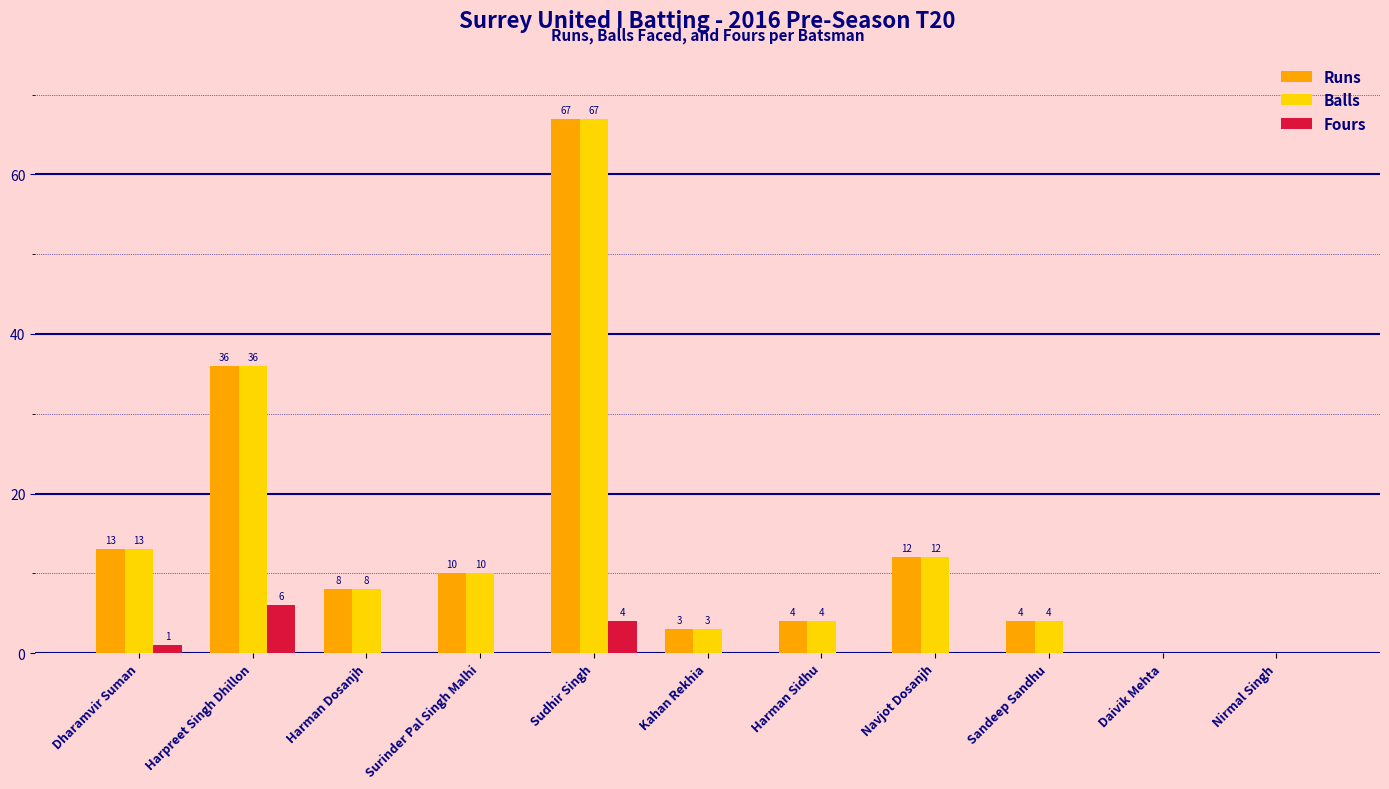

At which category does the chart reach its peak across all series?

Sudhir Singh